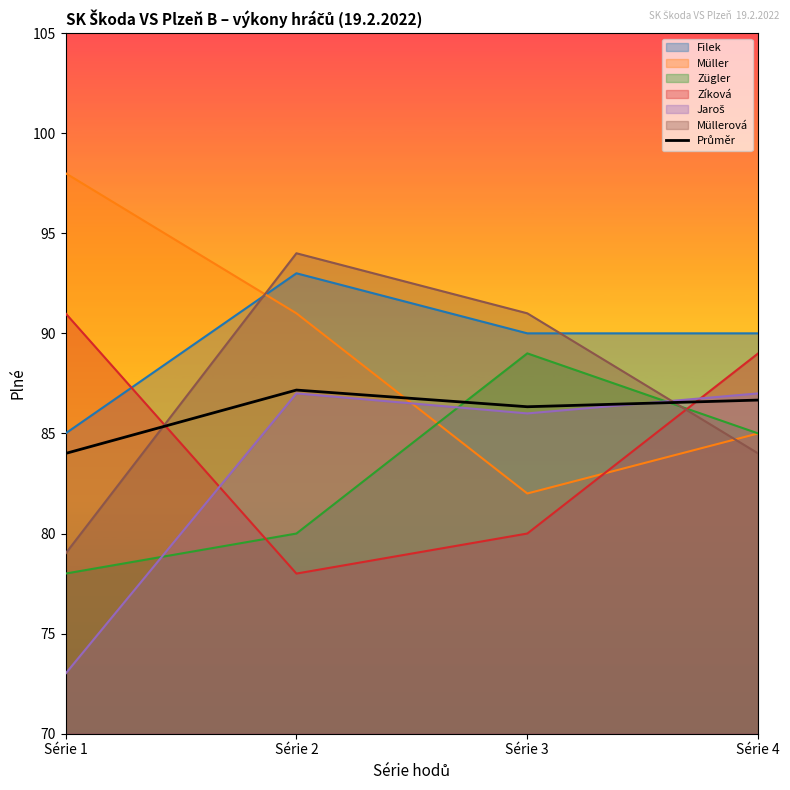

How many points are higher than both their immediate neighbors (excluding endpoints)?

1